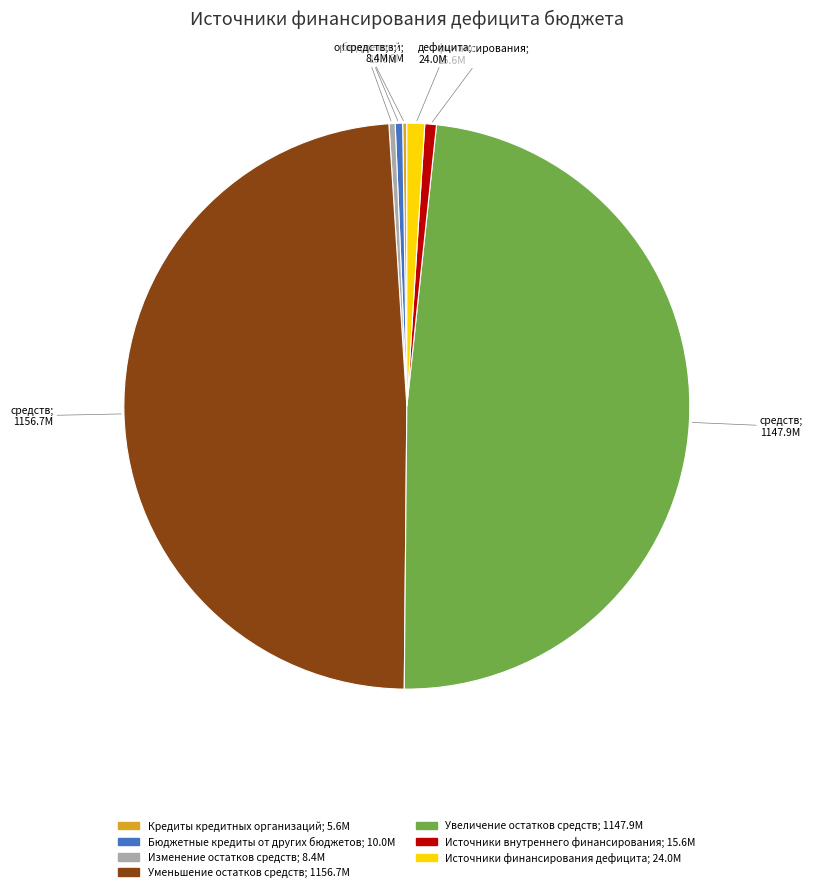

Is there any slice that represents more than half of the pie?

No